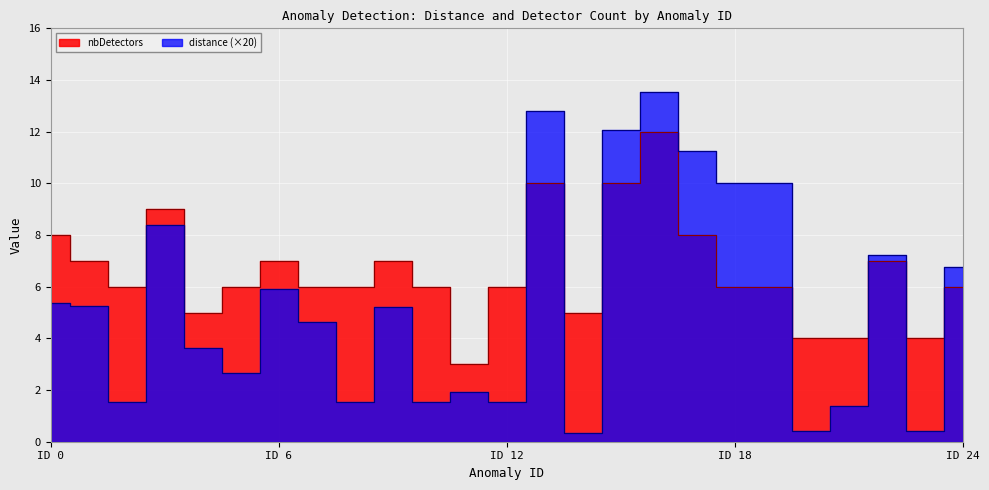

Where do nbDetectors and distance first cross each other?

12 and 13